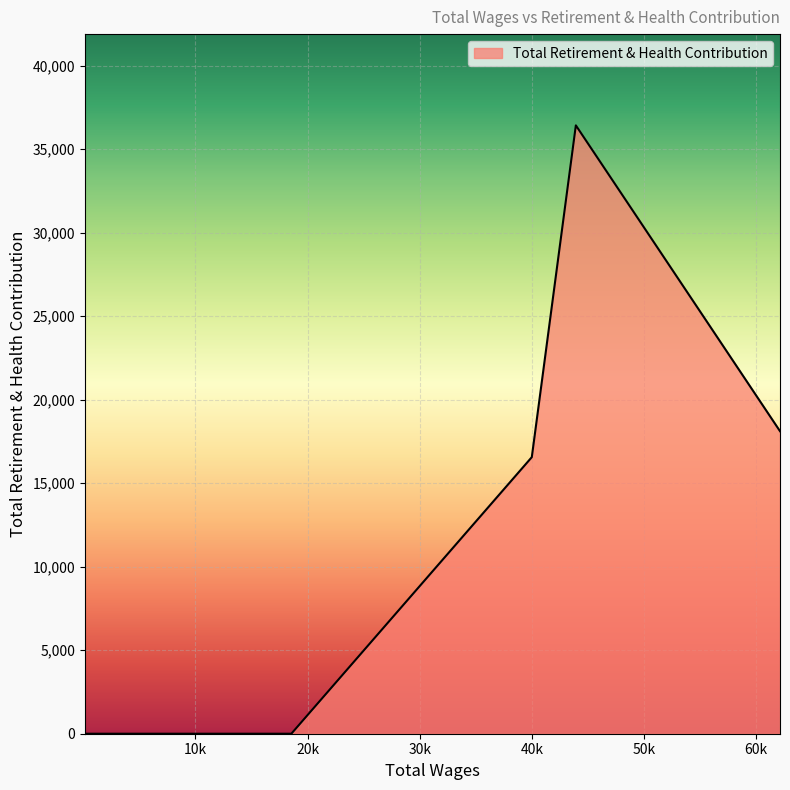

What is the difference between the maximum and minimum values?

36428